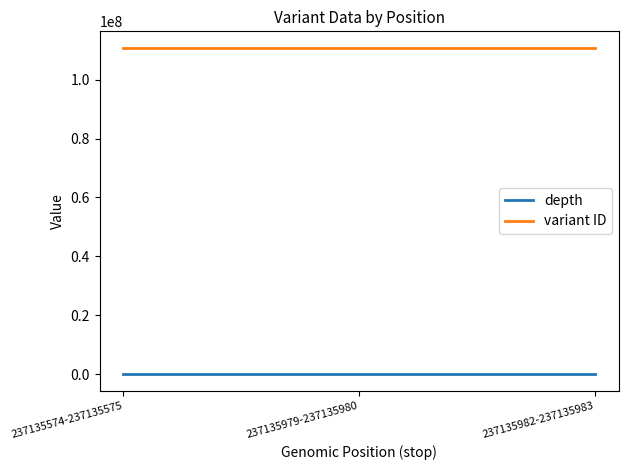

At how many categories does at least one series exceed 106075968?

3